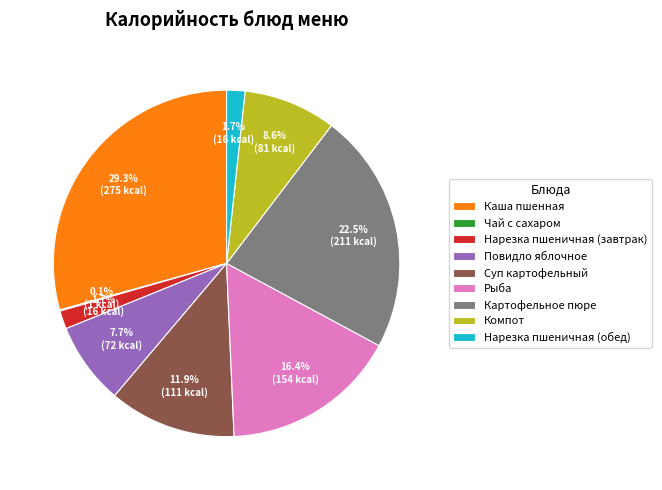

Which category has the biggest portion of the pie?

Каша пшенная